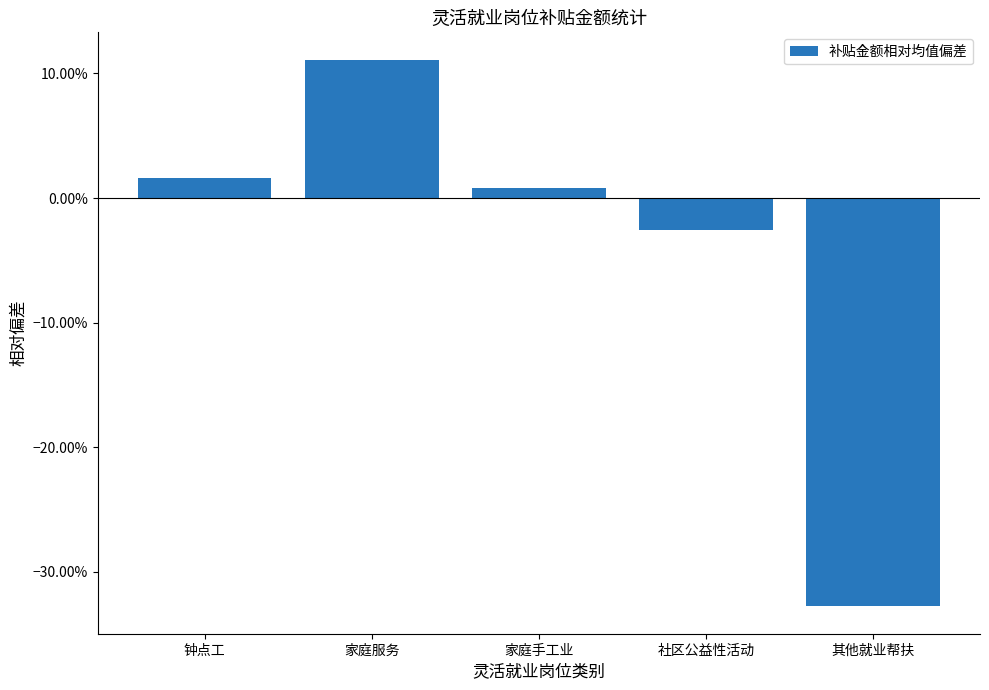

What is the label of the 5th bar from the left?

其他就业帮扶